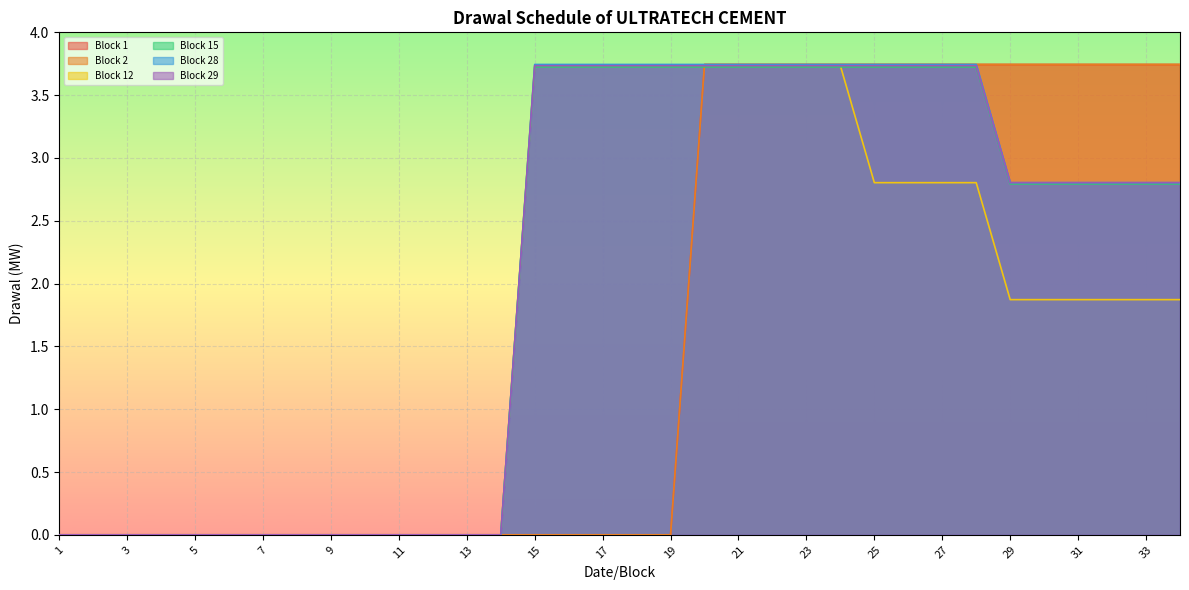

What is the difference between the maximum and minimum values in the Block 29 series?

3.7